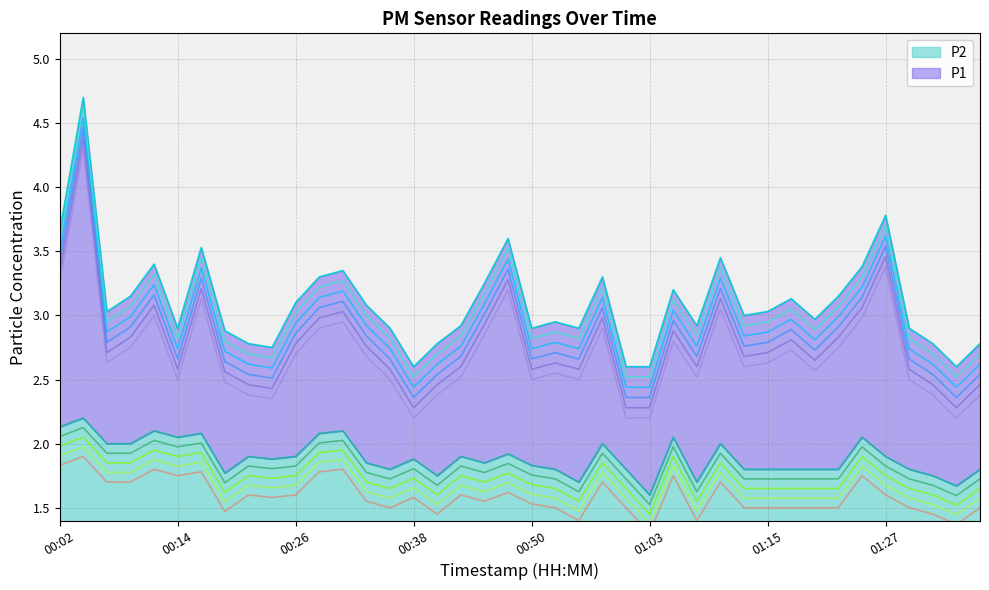

List the labels in order of P2 value, largest first.

00:04, 00:02, 00:11, 00:31, 00:16, 00:28, 00:14, 01:05, 01:24, 00:06, 00:09, 00:58, 01:10, 00:48, 00:21, 00:26, 00:43, 01:27, 00:24, 00:38, 00:33, 00:46, 00:50, 00:36, 00:53, 01:00, 01:12, 01:15, 01:17, 01:20, 01:22, 01:29, 01:37, 00:19, 00:41, 01:32, 00:55, 01:07, 01:34, 01:03